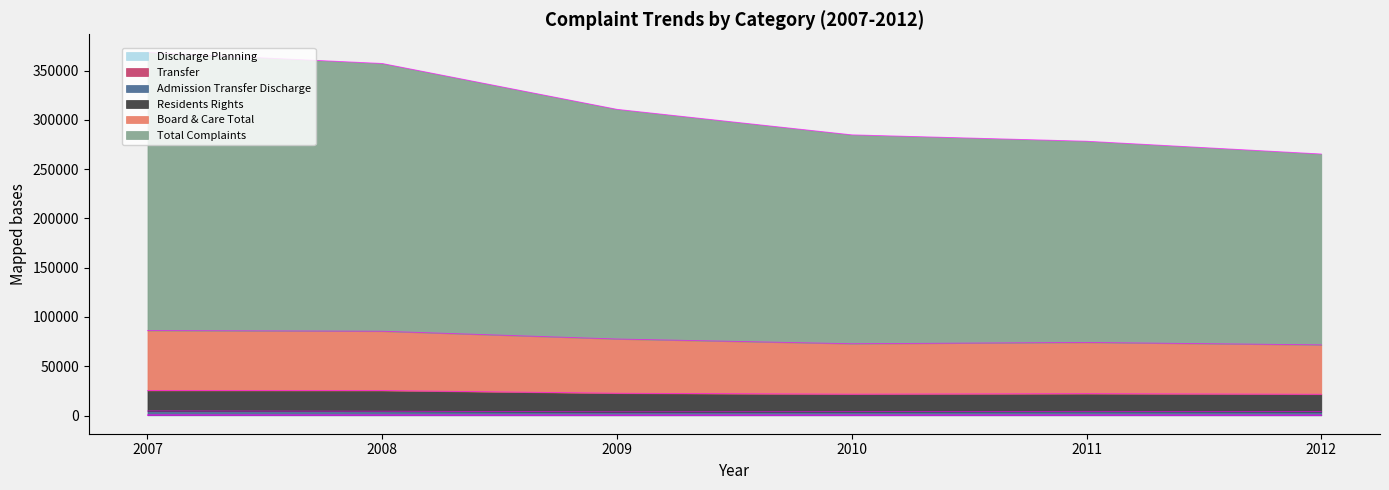

Does the chart display data point markers on the line(s)?

No